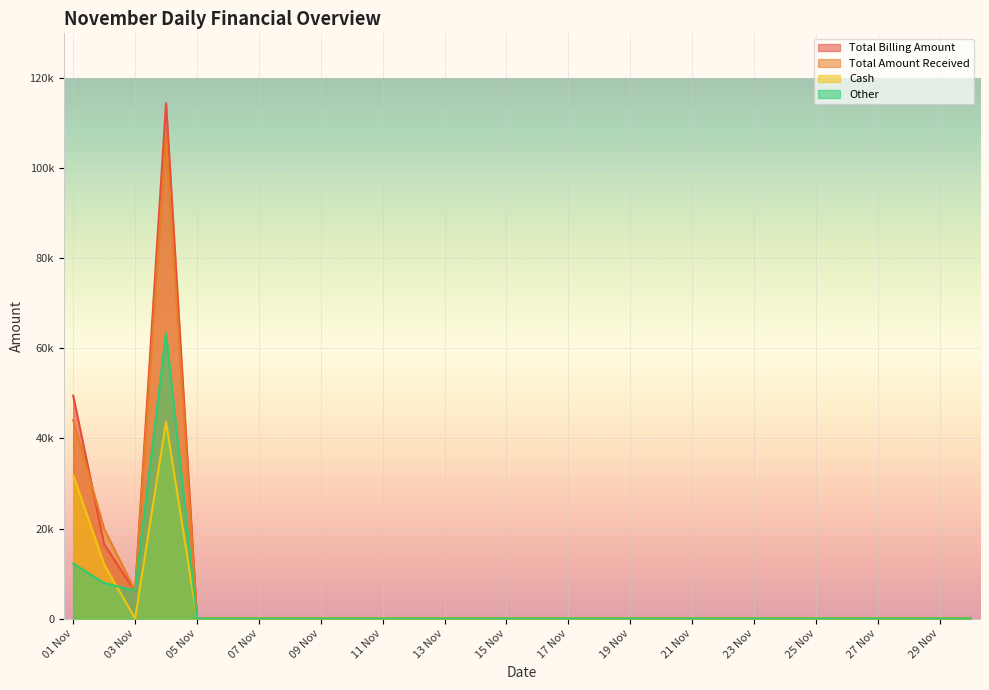

The Total Billing Amount series shows 0 at 08 Nov. True or false?

True